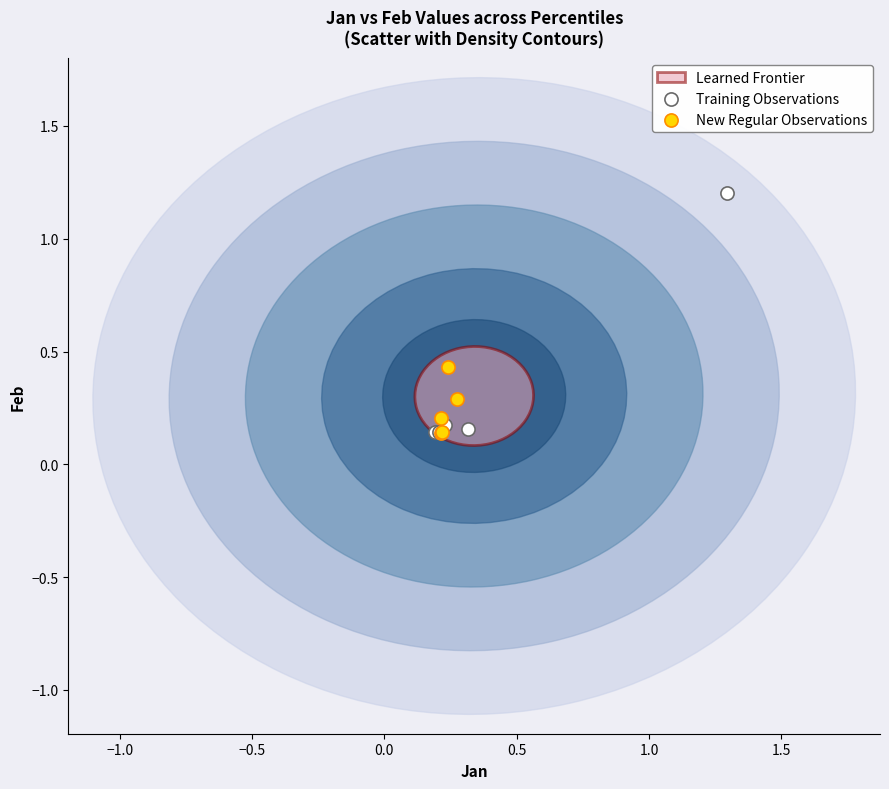

Which series has the widest spread of Y values?

Training Observations